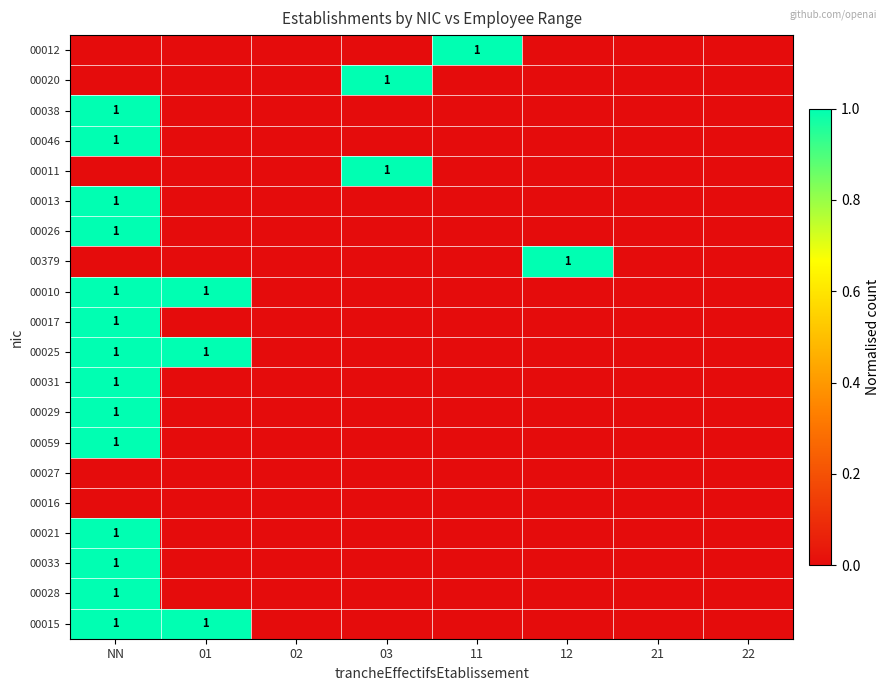

True or false: 00029 has a value of 1 at NN.

True